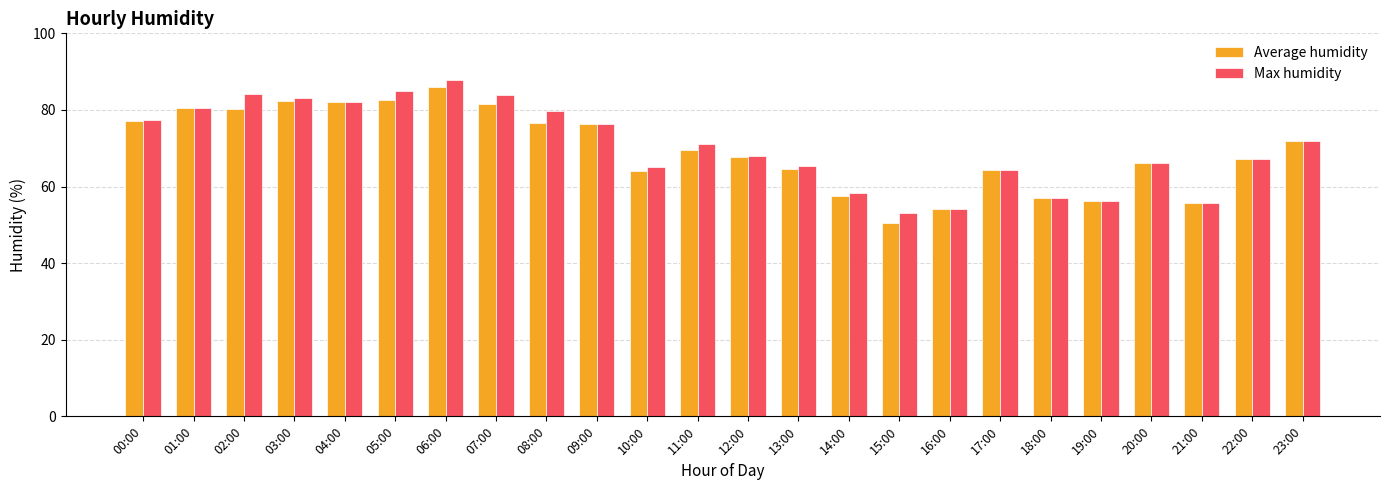

What is the difference between the highest and lowest values at 10:00?

1.1